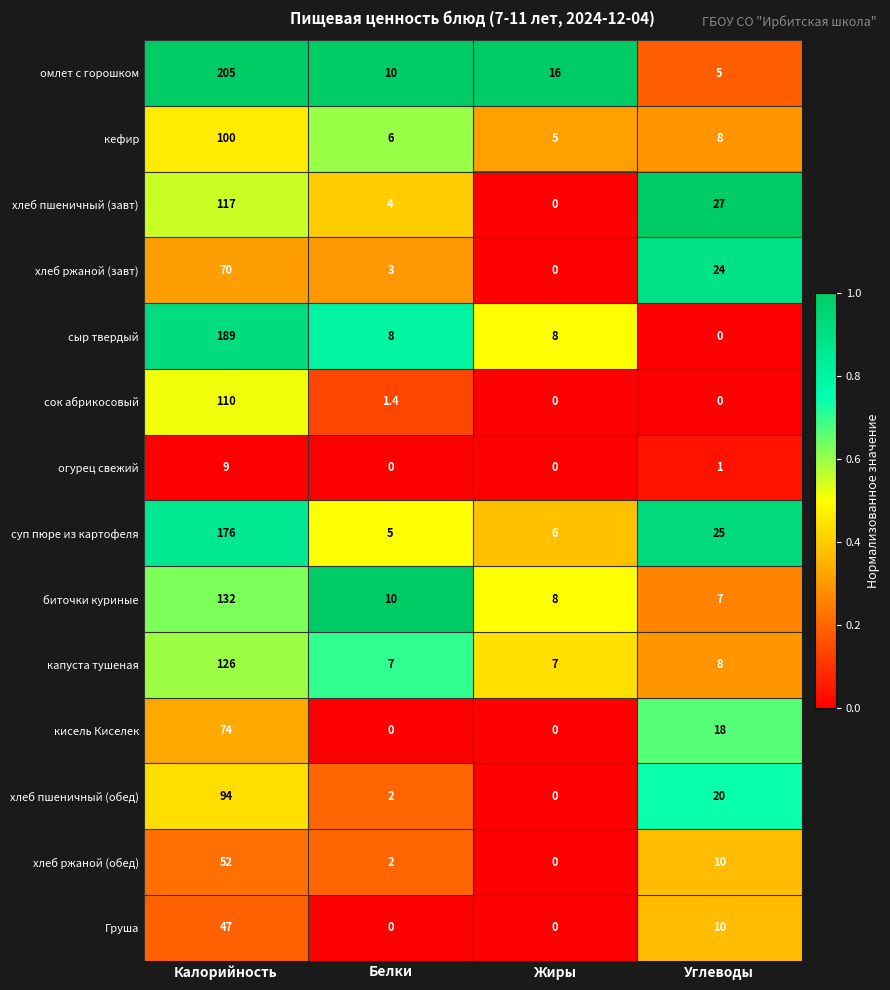

Rank the categories by кефир value from lowest to highest.

Жиры, Белки, Углеводы, Калорийность